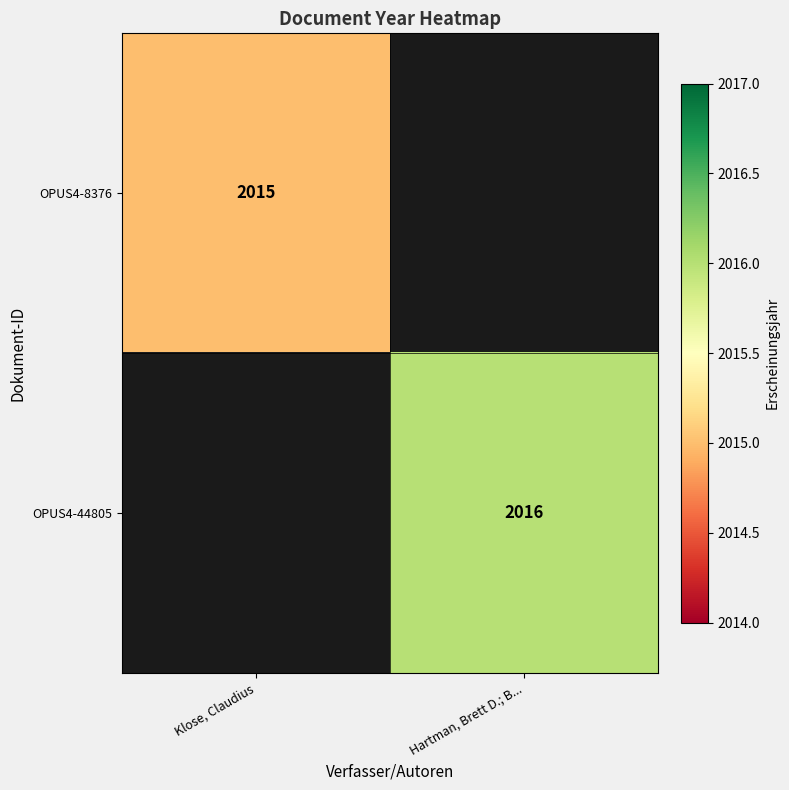

Is the value of OPUS4-8376 at Klose, Claudius greater than the value of OPUS4-44805 at Hartman, Brett D.; B...?

No